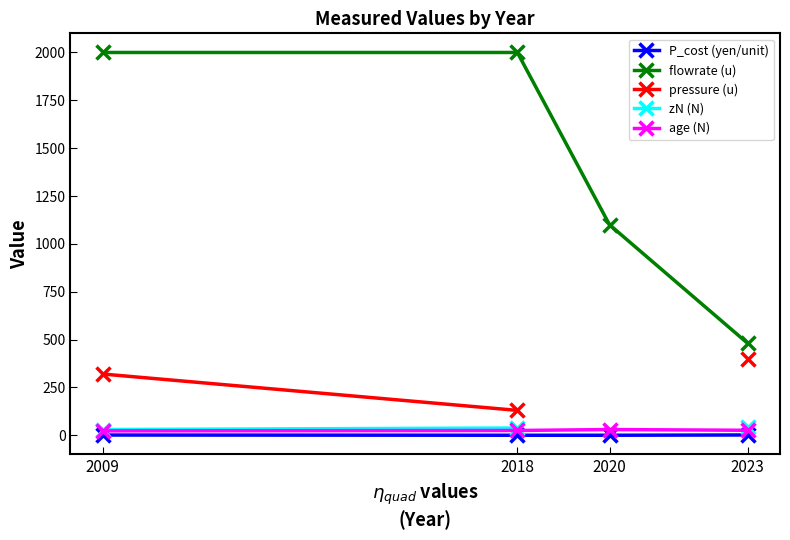

Which category has the lowest value in the pressure (u) series?

2018